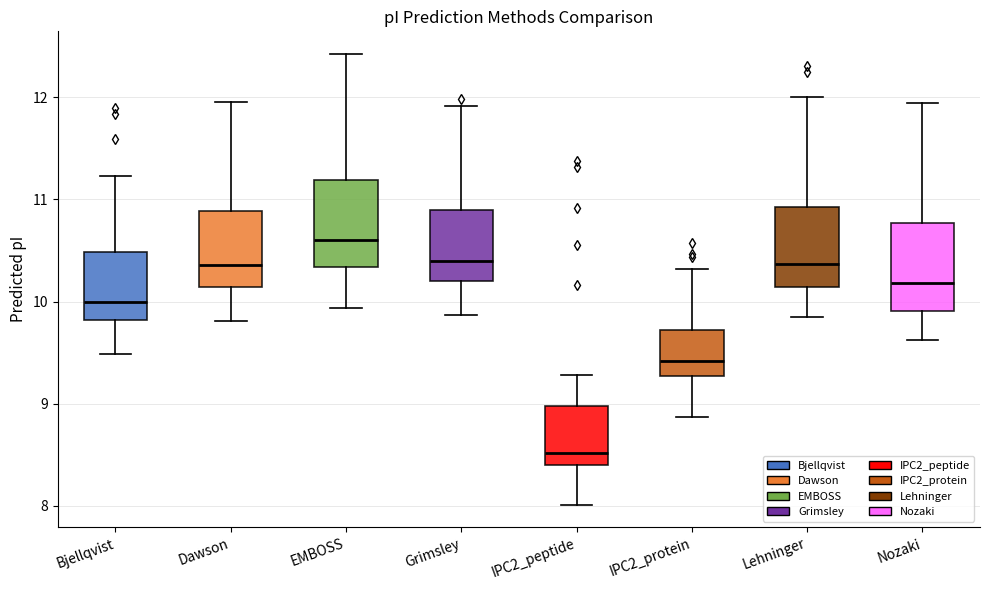

Where is the upper edge of the box for Nozaki on the y-axis? The values are not printed on the chart, so give them approximately, as read against the axis.

10.8